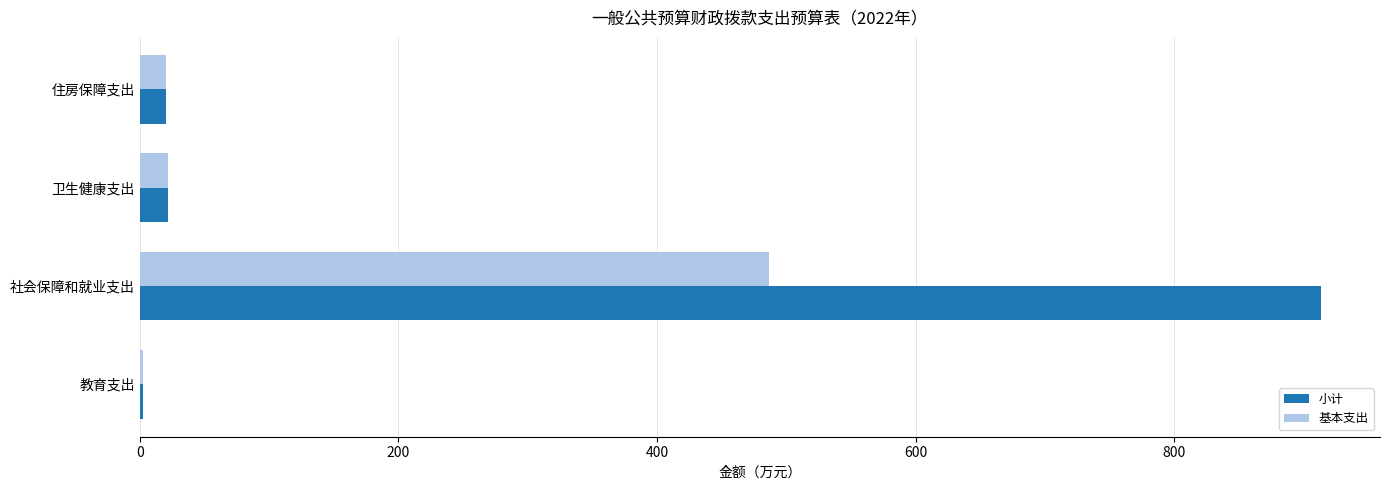

True or false: 基本支出 has a value of 486.8 at 社会保障和就业支出.

True